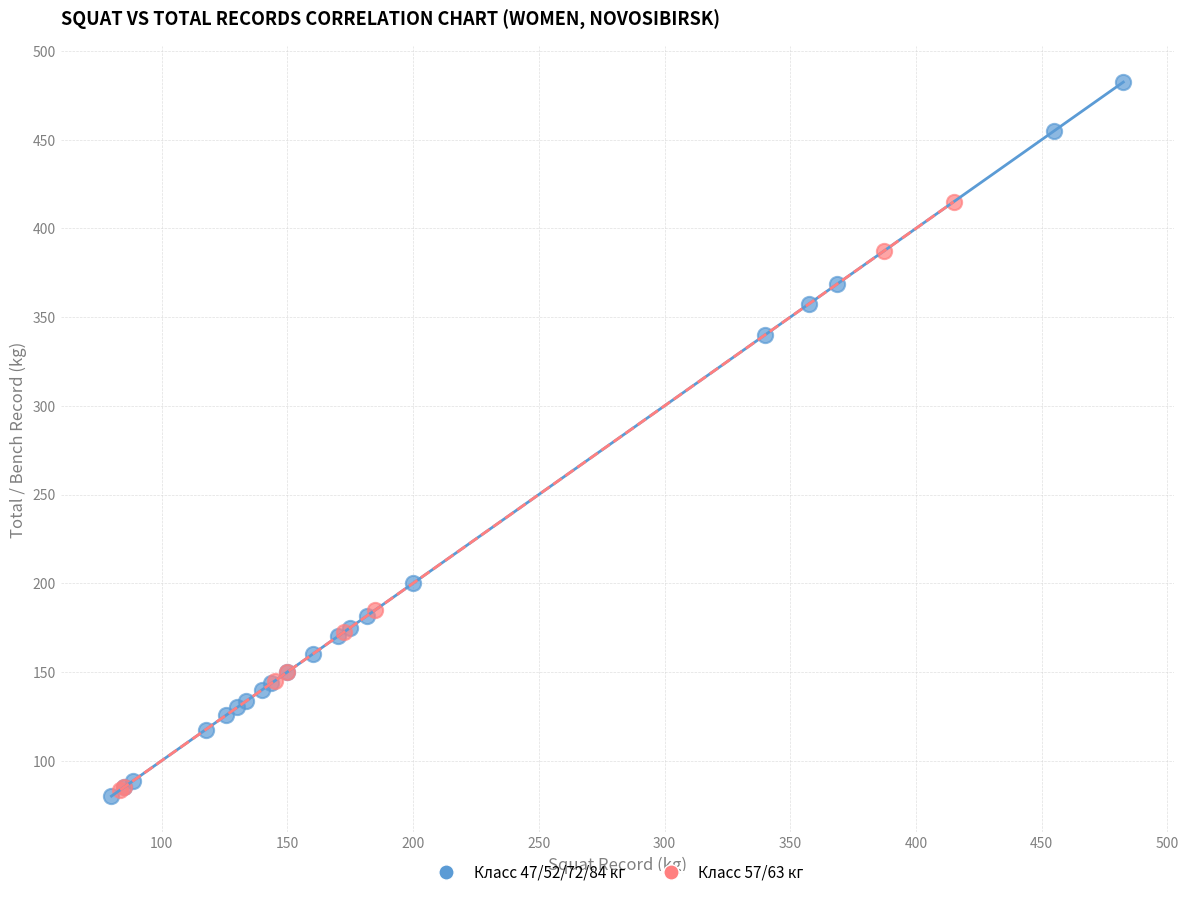

What are all the series names shown in the legend?

Класс 47/52/72/84 кг, Класс 57/63 кг